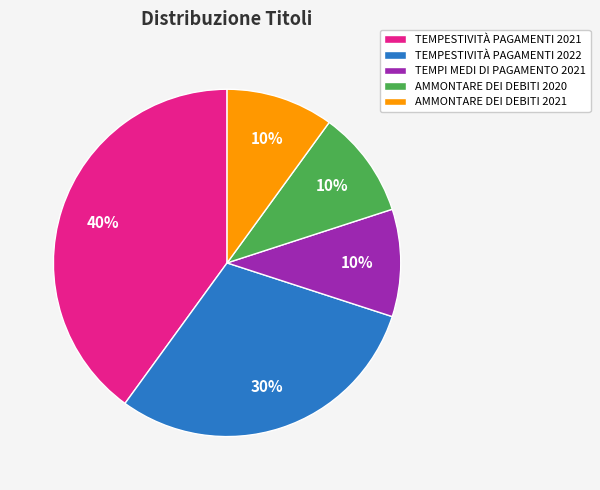

To the nearest percent, what is the combined percentage of TEMPESTIVITÀ PAGAMENTI 2021 and TEMPI MEDI DI PAGAMENTO 2021?

50%